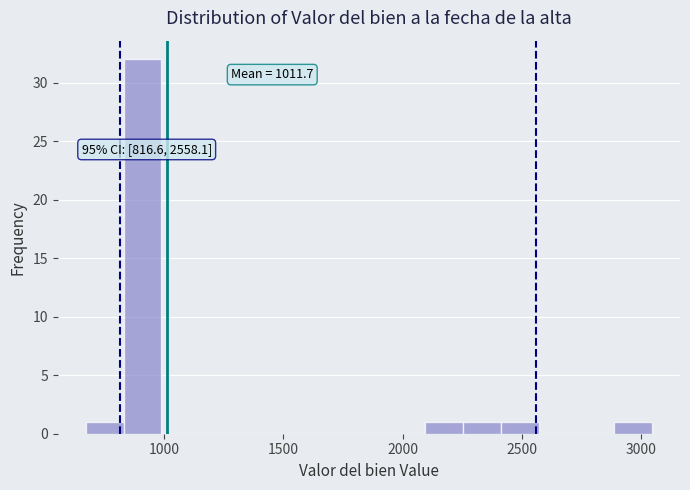

Read against the x-axis, roughly where is the centre of the tallest bar?

900